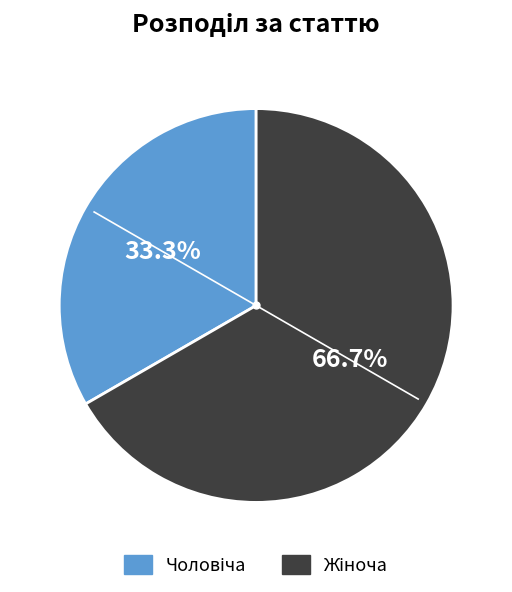

Is there any slice that represents more than half of the pie?

Yes